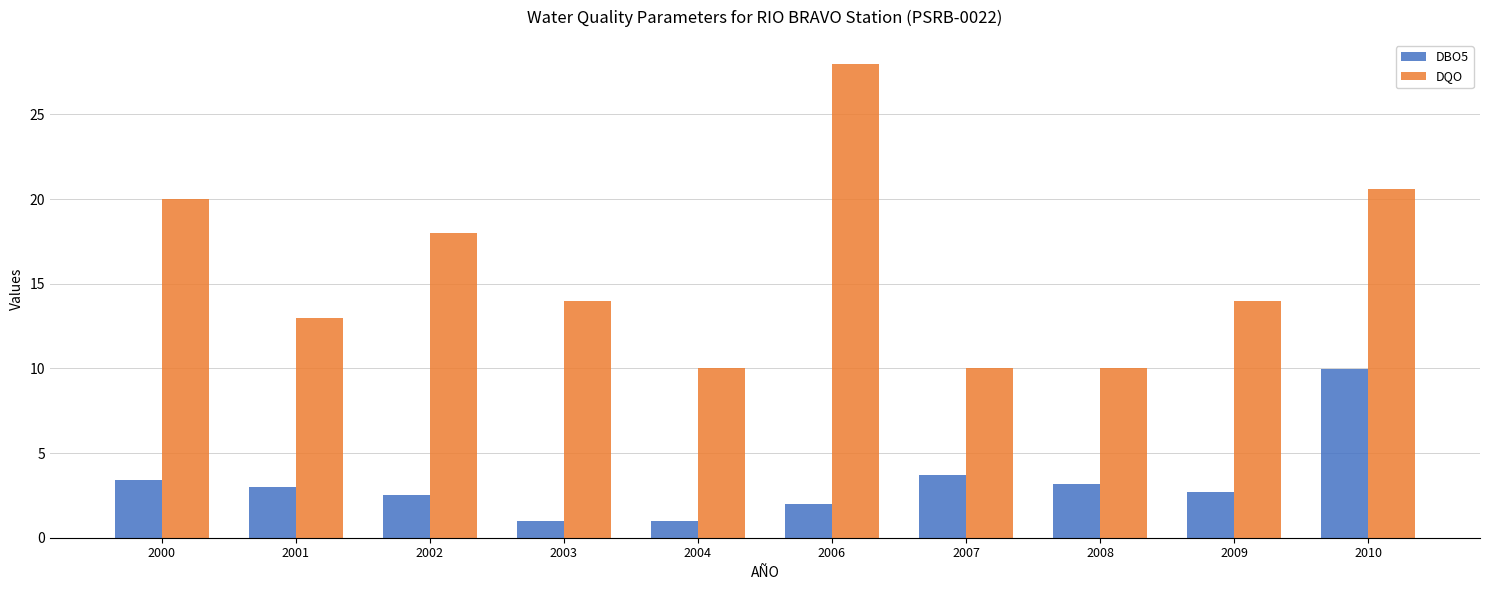

What is the spread (max minus min) of values at 2006?

26.0